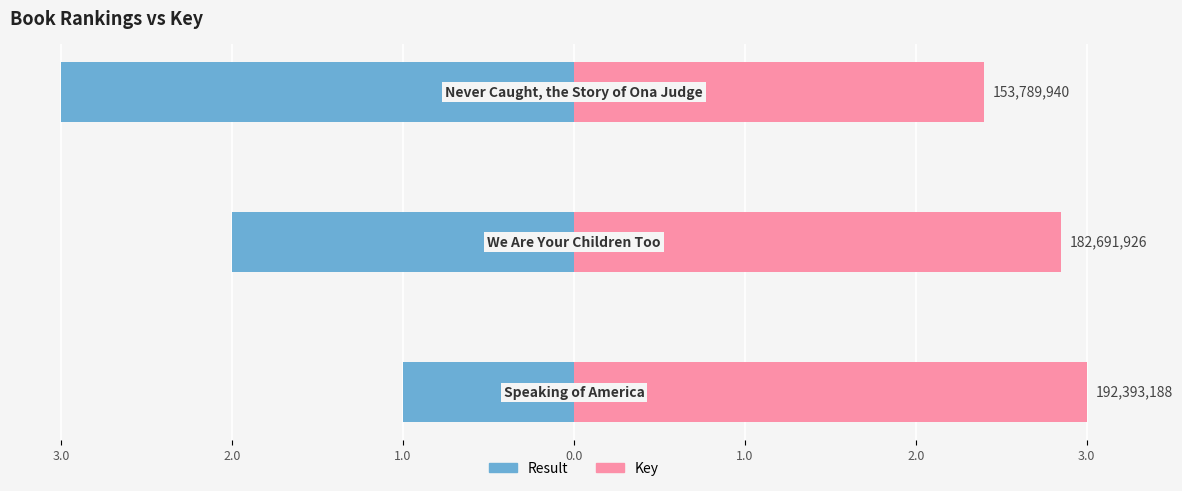

At how many categories does at least one series exceed 0?

3